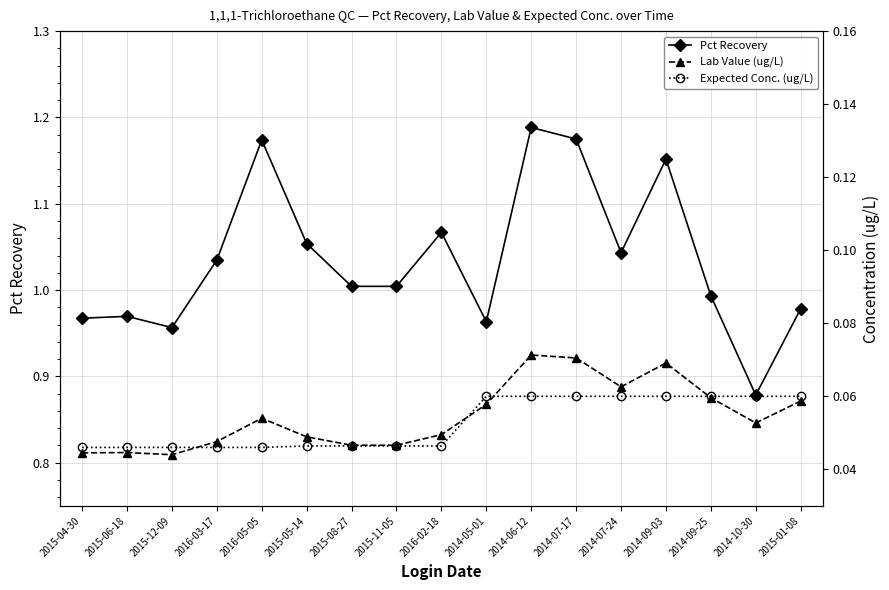

List the labels in order of Lab Value (ug/L) value, largest first.

2014-06-12, 2014-07-17, 2014-09-03, 2014-07-24, 2014-09-25, 2015-01-08, 2014-05-01, 2016-05-05, 2014-10-30, 2016-02-18, 2015-05-14, 2016-03-17, 2015-08-27, 2015-11-05, 2015-06-18, 2015-04-30, 2015-12-09